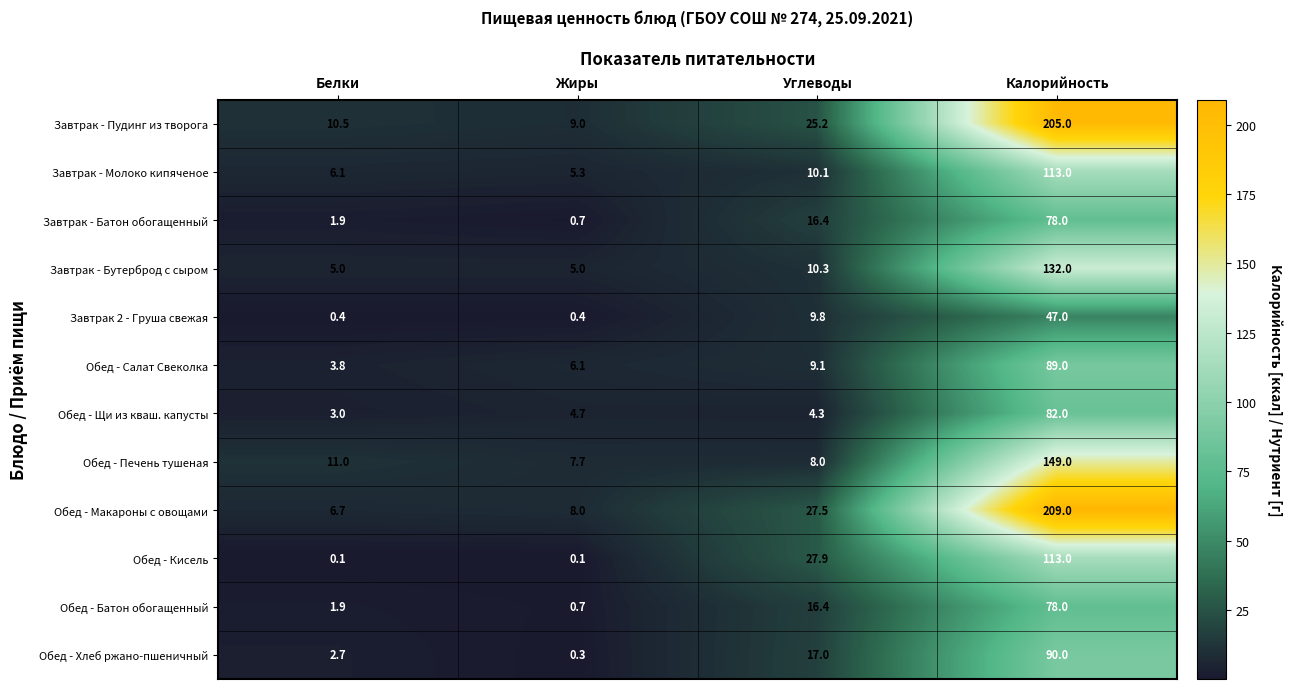

Count the number of categories in the chart.

4